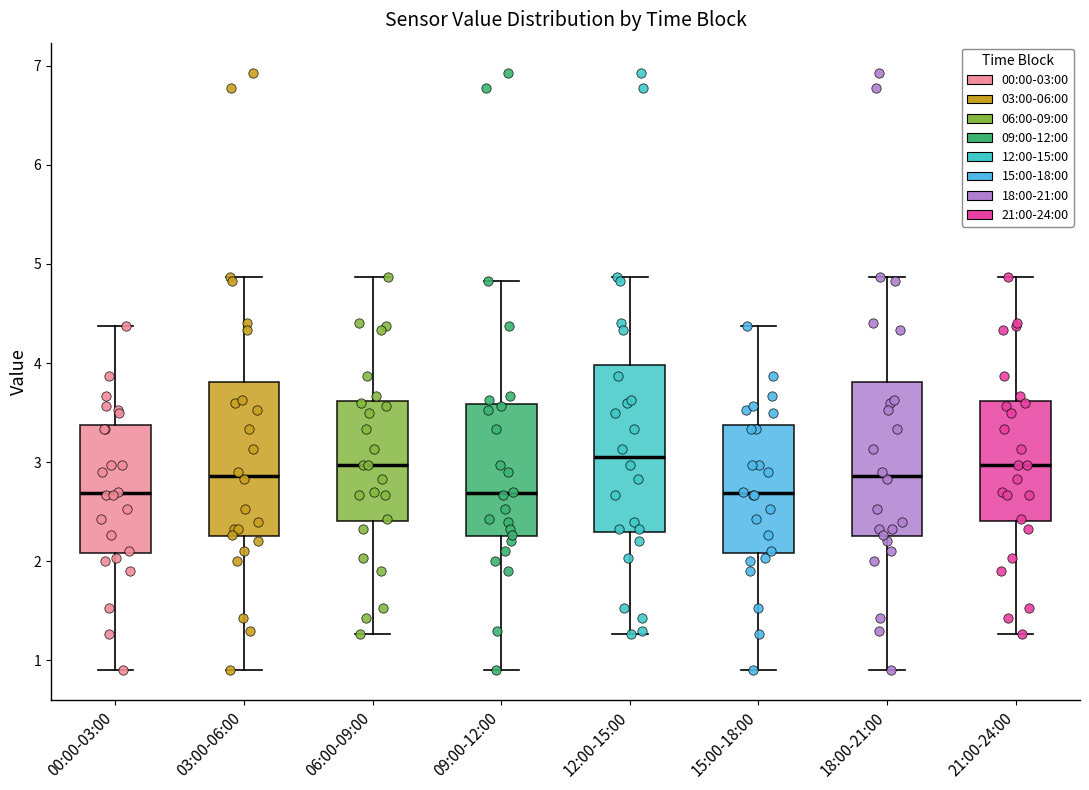

Reading left to right, transcribe this box plot: for each box, give where its median line is, the range the box spans, and where its two whiskers end, as read against the y-axis. The values are not printed on the chart, so give them approximately, as read against the axis.

00:00-03:00: median 2.7, box 2.1 to 3.4, whiskers 0.9 to 4.4
03:00-06:00: median 2.9, box 2.3 to 3.8, whiskers 0.9 to 4.9
06:00-09:00: median 3.0, box 2.4 to 3.6, whiskers 1.3 to 4.9
09:00-12:00: median 2.7, box 2.3 to 3.6, whiskers 0.9 to 4.8
12:00-15:00: median 3.1, box 2.3 to 4.0, whiskers 1.3 to 4.9
15:00-18:00: median 2.7, box 2.1 to 3.4, whiskers 0.9 to 4.4
18:00-21:00: median 2.9, box 2.3 to 3.8, whiskers 0.9 to 4.9
21:00-24:00: median 3.0, box 2.4 to 3.6, whiskers 1.3 to 4.9